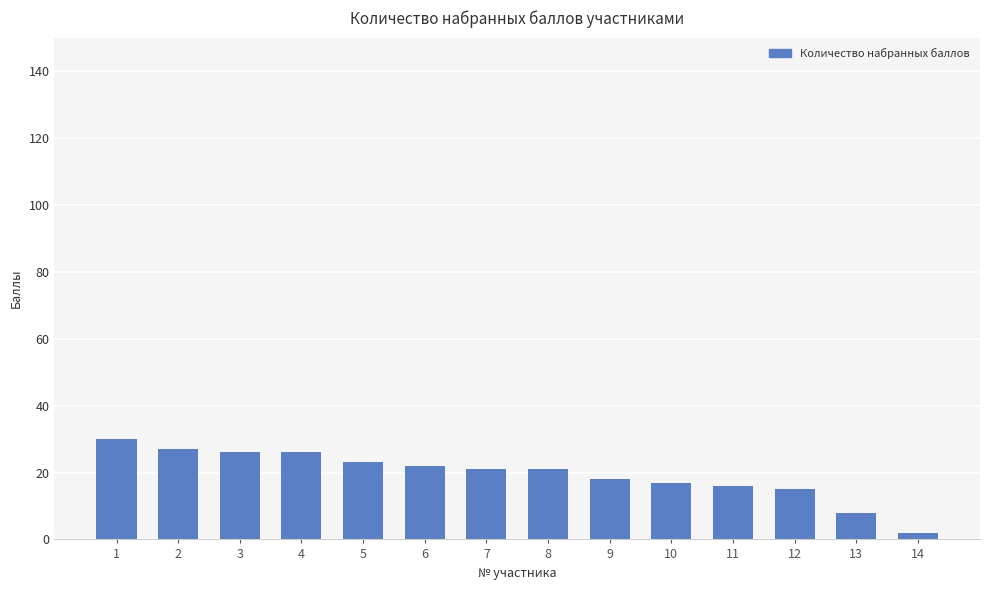

The value at 11 is 24. True or false?

False